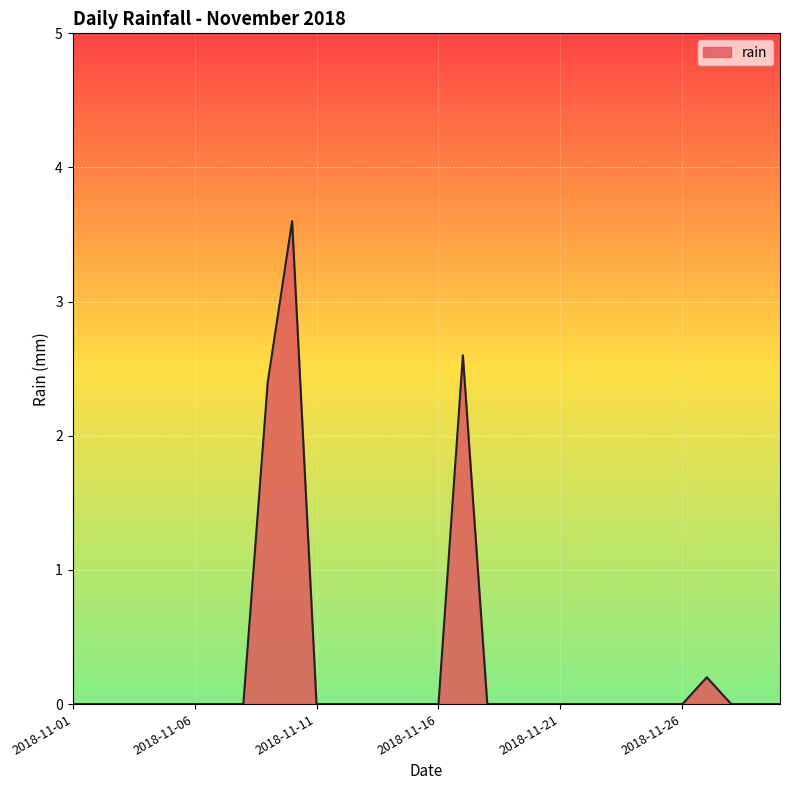

What is the maximum value shown in the chart?

3.6